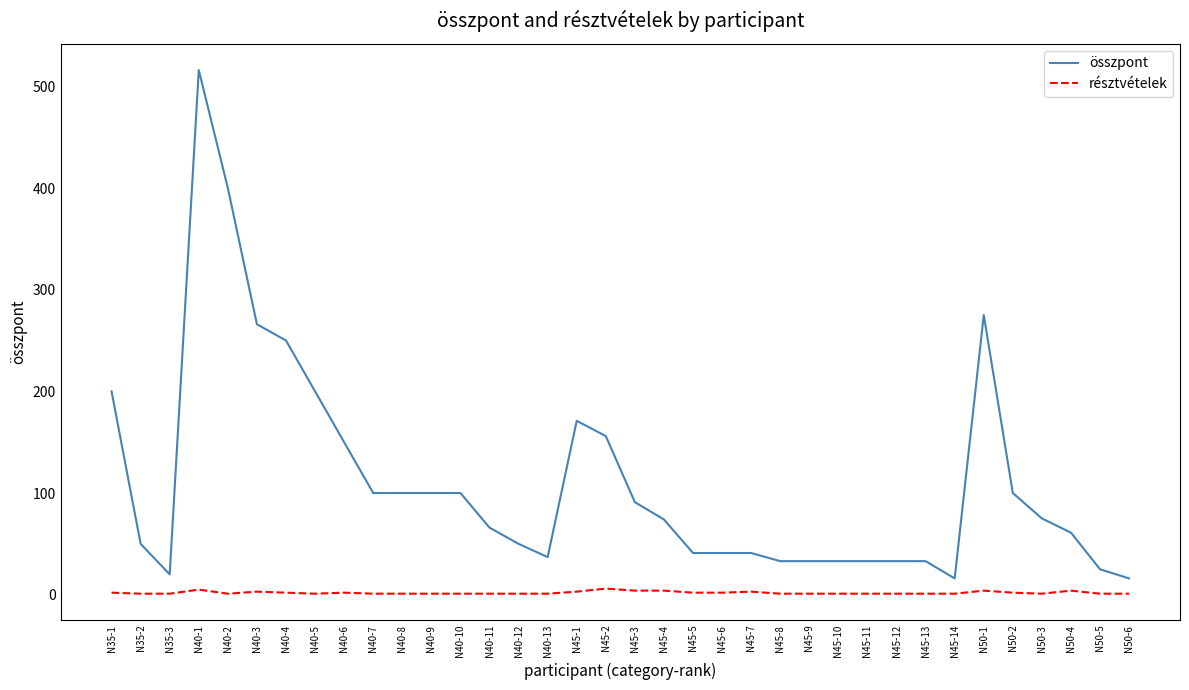

Which series changed the most between N40-8 and N45-11?

összpont